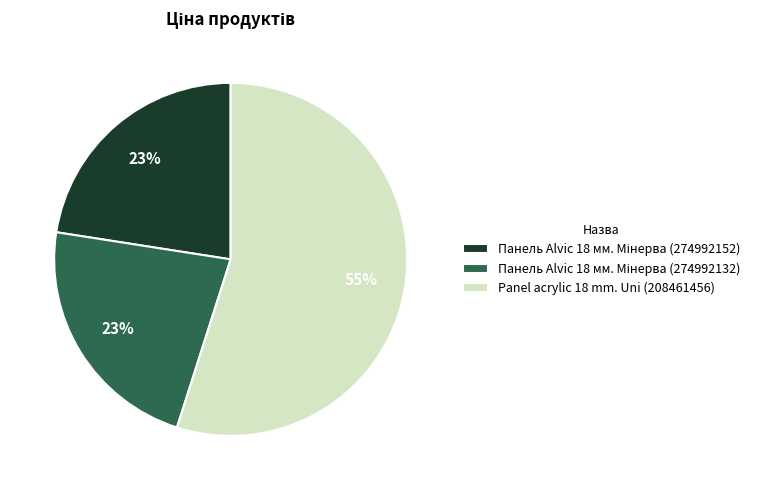

To the nearest percent, what is the average slice percentage?

33%